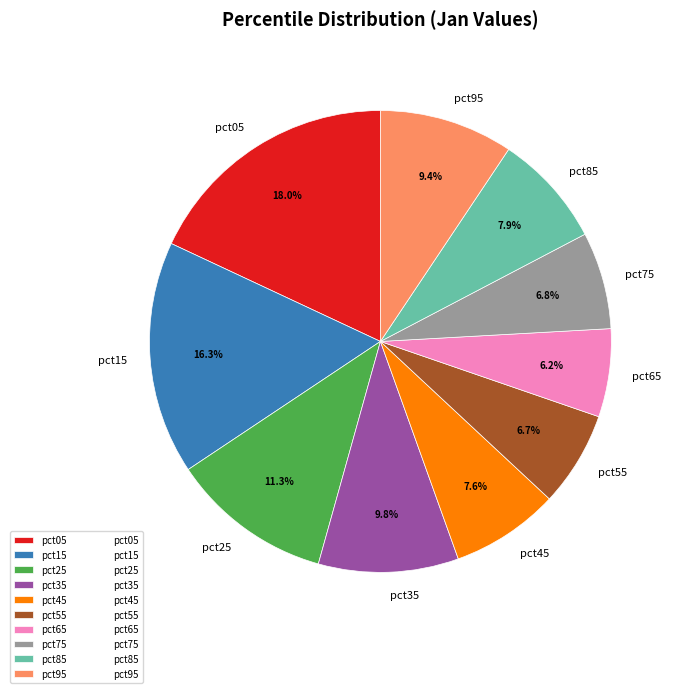

What is the largest slice in the pie chart?

pct05